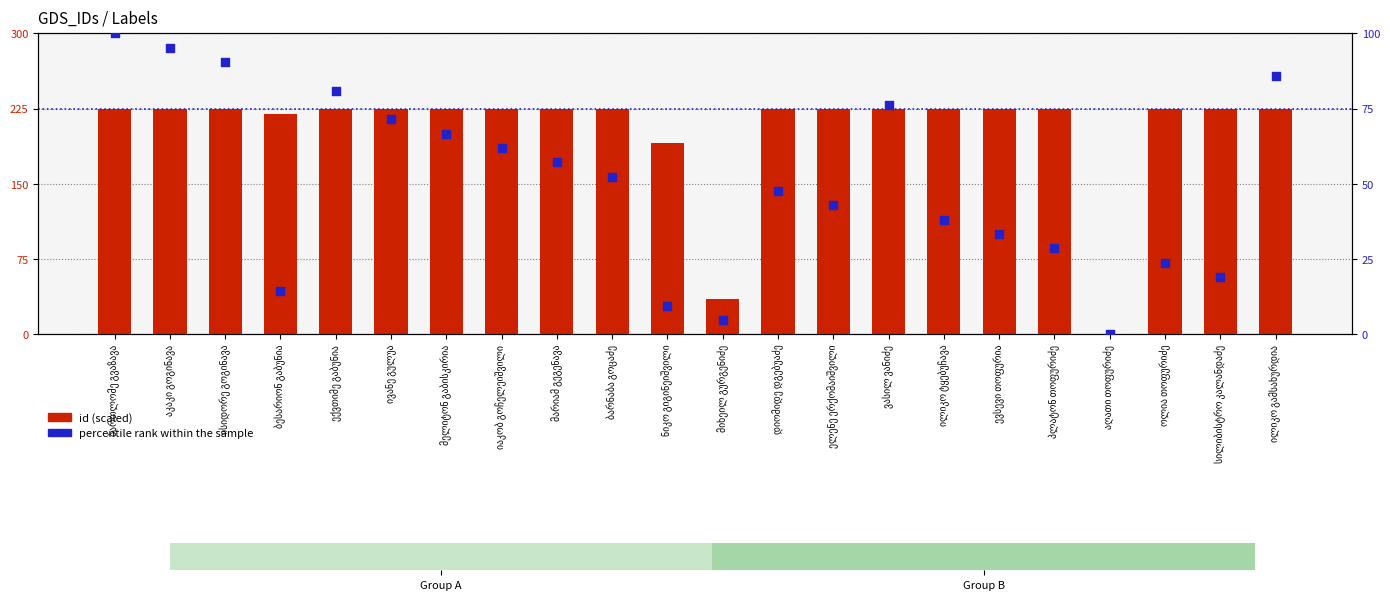

Which series has the largest total across all categories?

id (scaled)